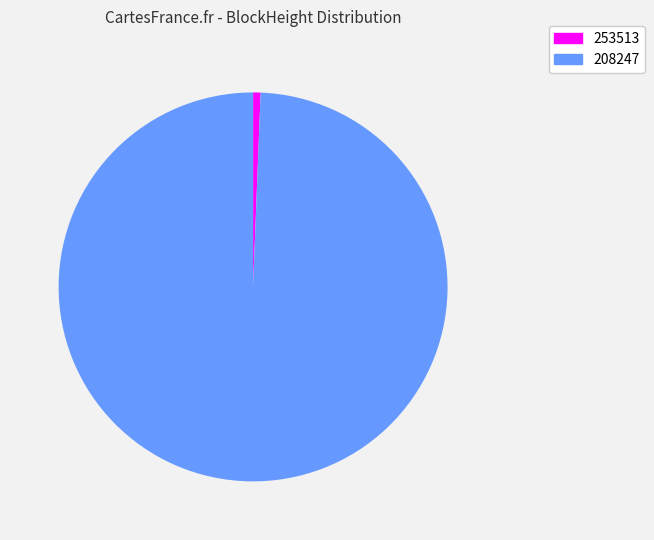

Rank the categories by value from highest to lowest.

208247, 253513